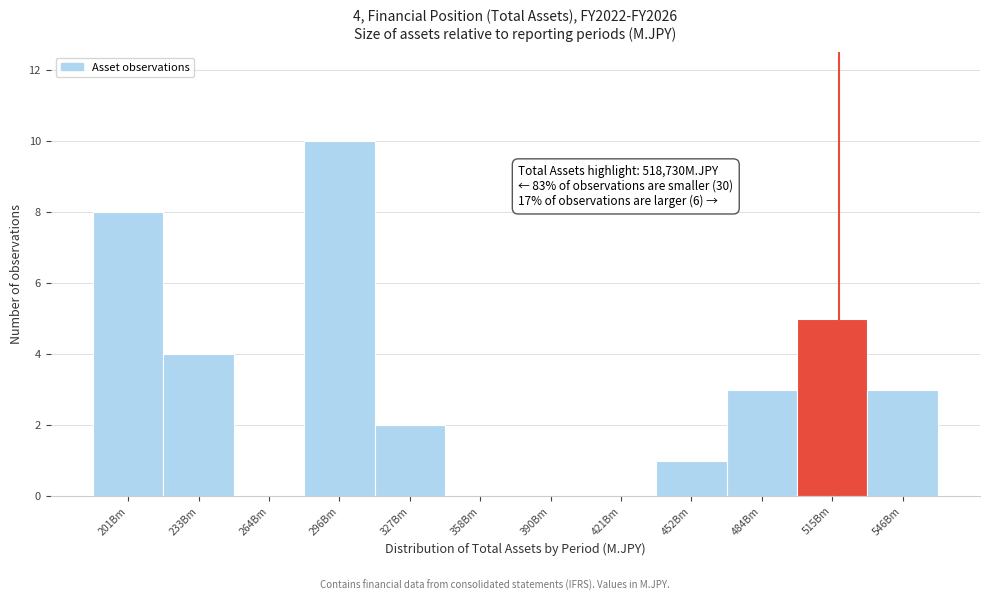

Reading right to left, what are all the values shown in this chart?

546Bm=3	515Bm=5	484Bm=3	452Bm=1	421Bm=0	390Bm=0	358Bm=0	327Bm=2	296Bm=10	264Bm=0	233Bm=4	201Bm=8